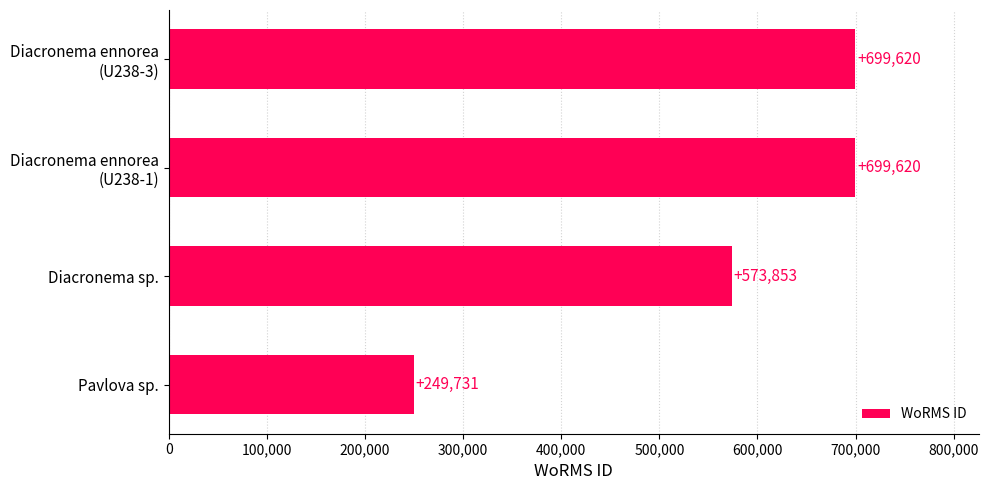

Reading top to bottom, what are all the values shown in this chart?

699620	699620	573853	249731